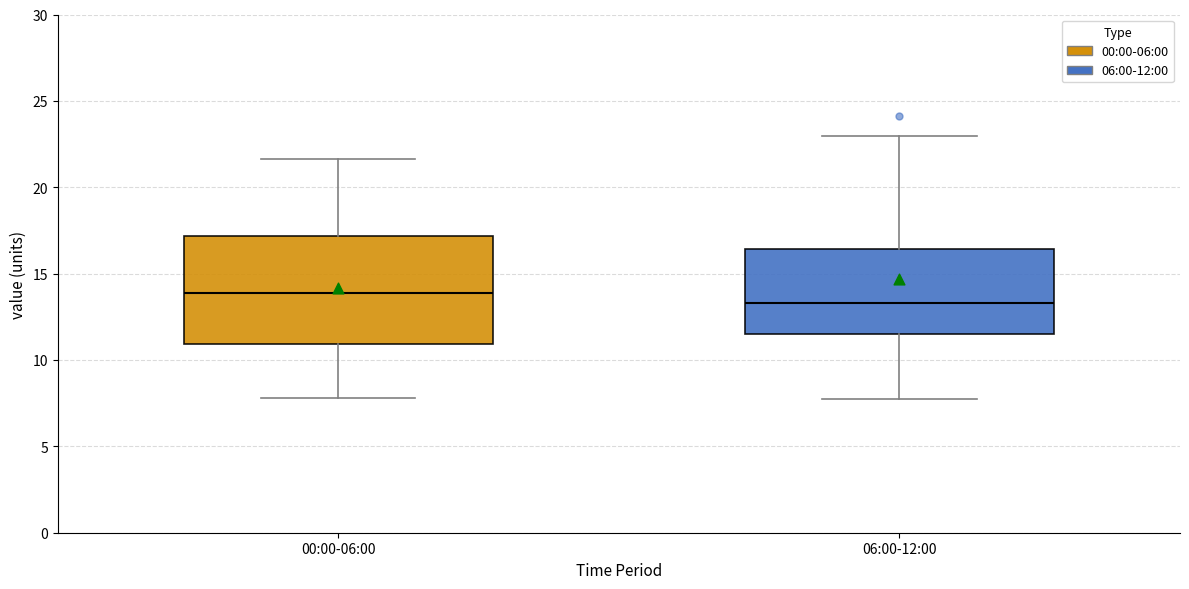

Reading left to right, transcribe this box plot: for each box, give where its median line is, the range the box spans, and where its two whiskers end, as read against the y-axis. The values are not printed on the chart, so give them approximately, as read against the axis.

00:00-06:00: median 14.0, box 11.0 to 17.0, whiskers 8.0 to 21.5
06:00-12:00: median 13.5, box 11.5 to 16.5, whiskers 7.5 to 23.0